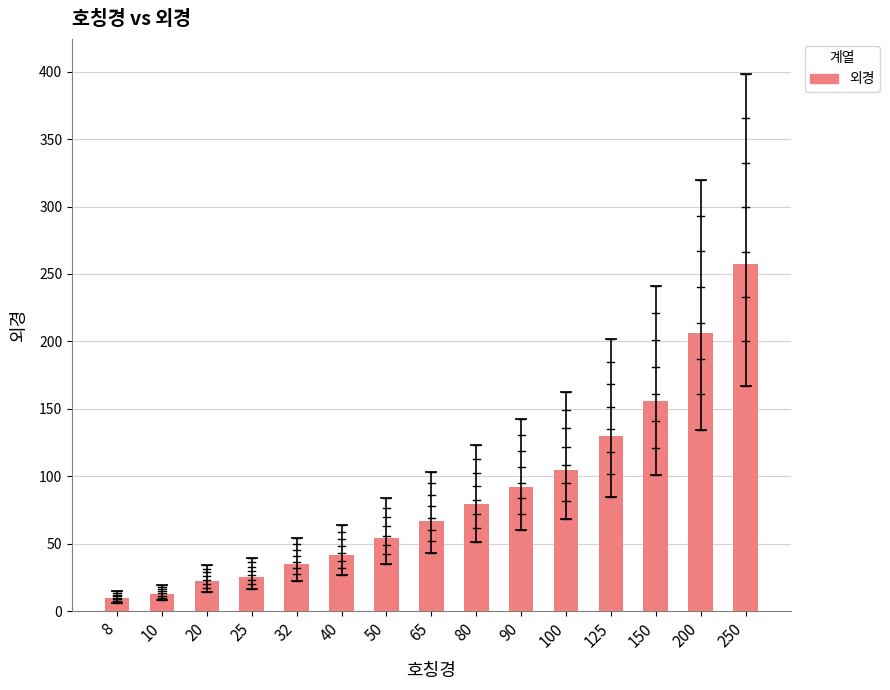

Reading left to right, transcribe all the data shown in this chart.

9.5	12.7	22.2	25.6	34.9	41.3	54.0	66.7	79.4	92.1	104.8	130.2	155.6	206.4	257.2